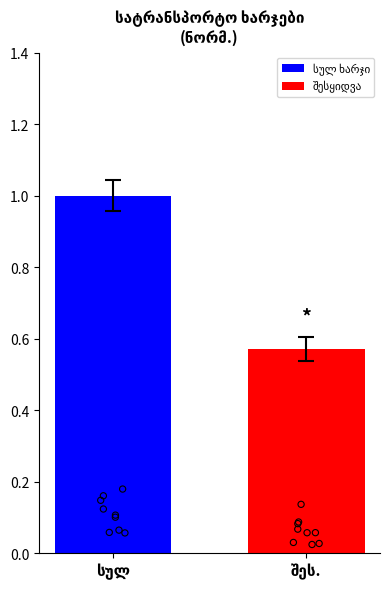

Which series has the largest total across all categories?

სატრანსპორტო ხარჯები სულ